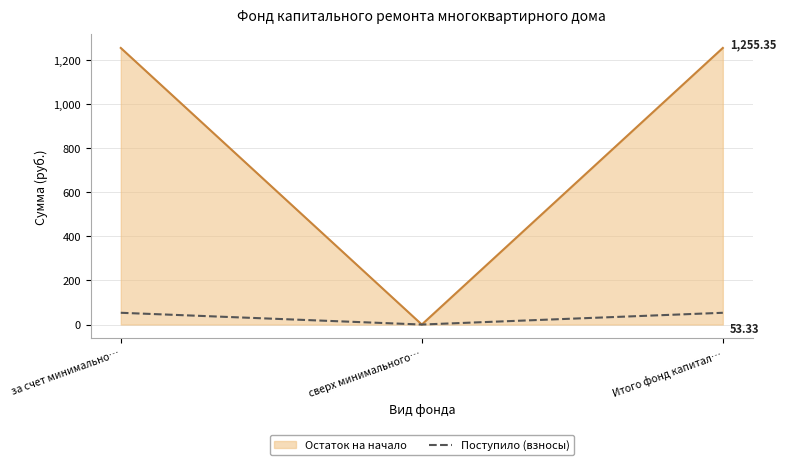

Rank the series at Итого фонд капитал… from lowest to highest value.

Поступило (взносы), Остаток на начало